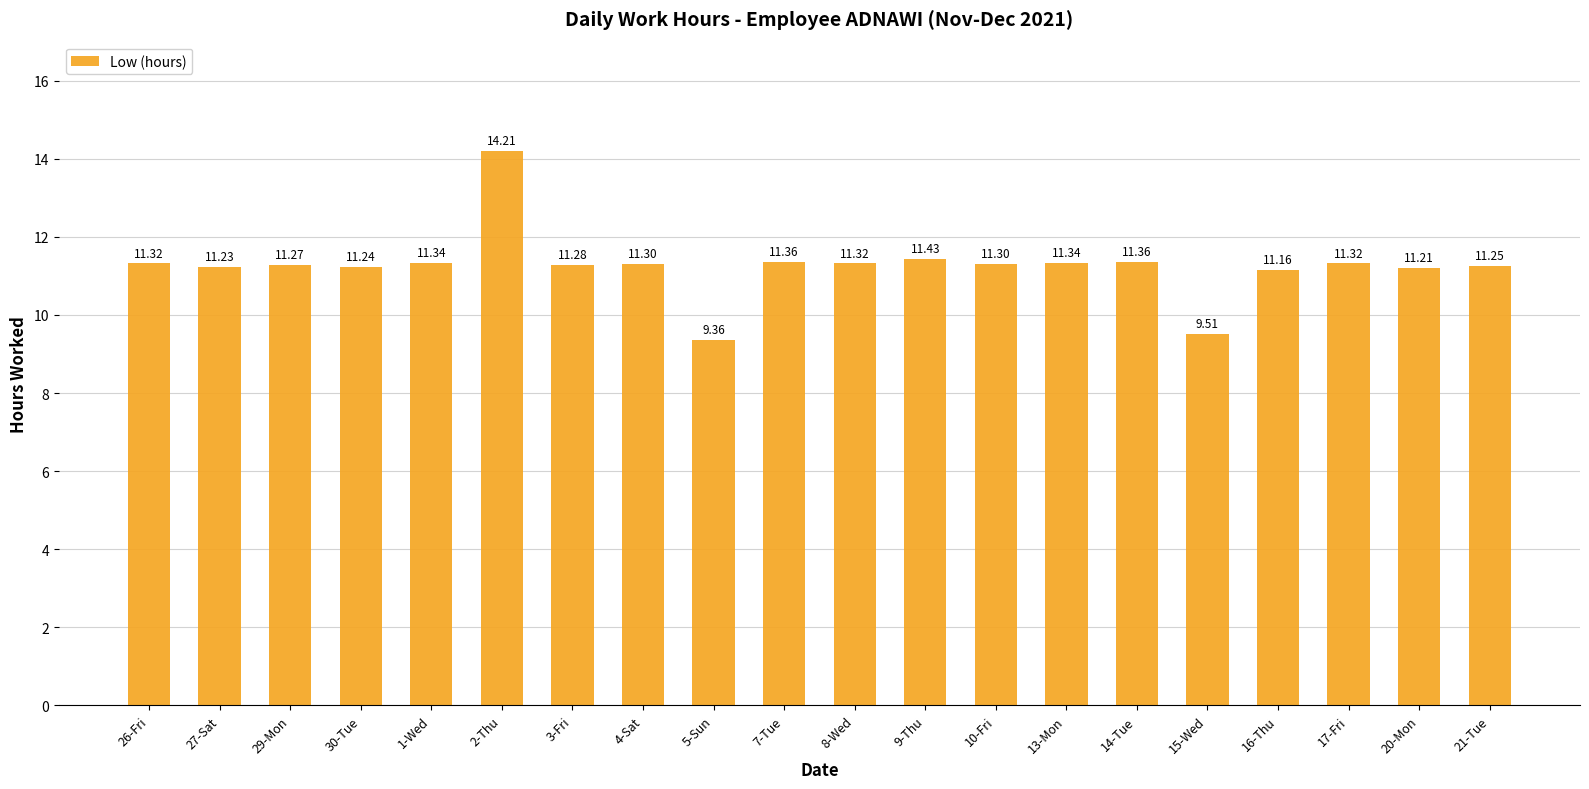

Is it true that the value at 7-Tue is 11.4?

True